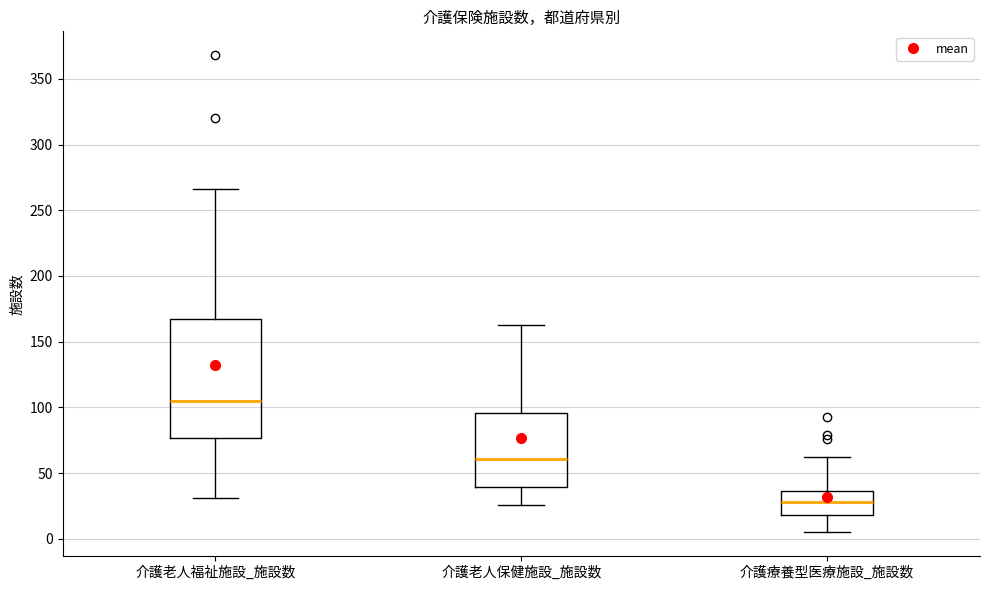

Which box's median line is the highest?

介護老人福祉施設_施設数